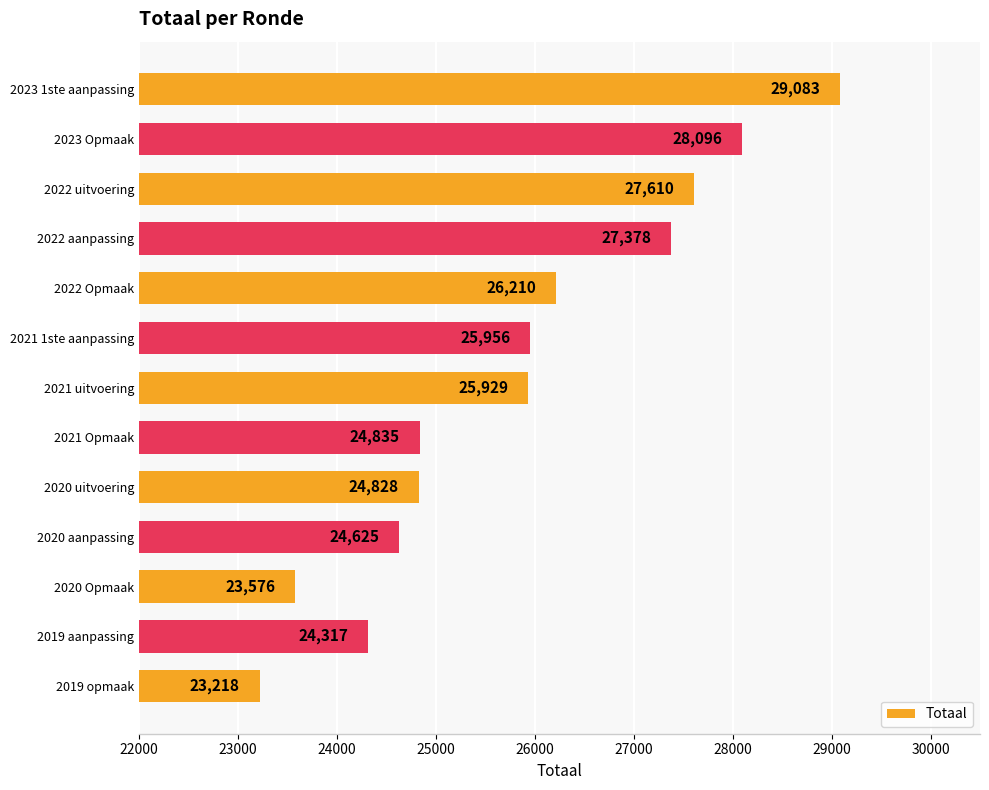

Approximately how many times larger is the value at 2022 aanpassing compared to 2022 uitvoering?

1.0